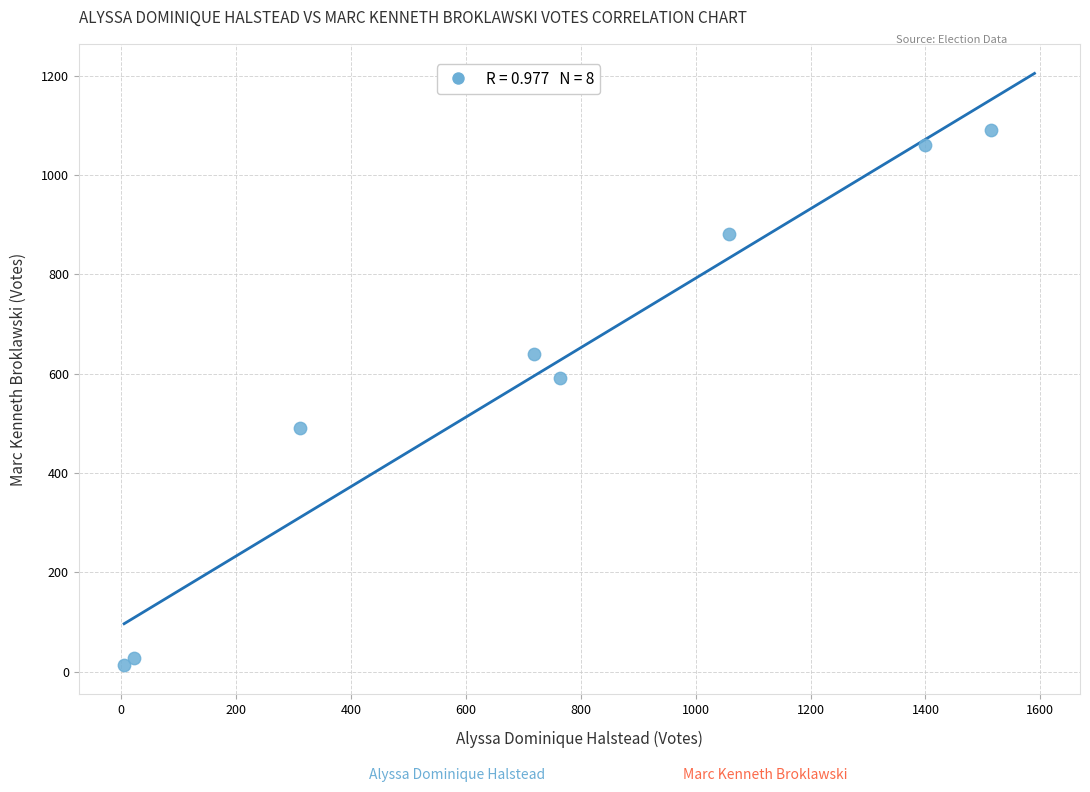

What Y value in the scatter plot is closest to 552?

591